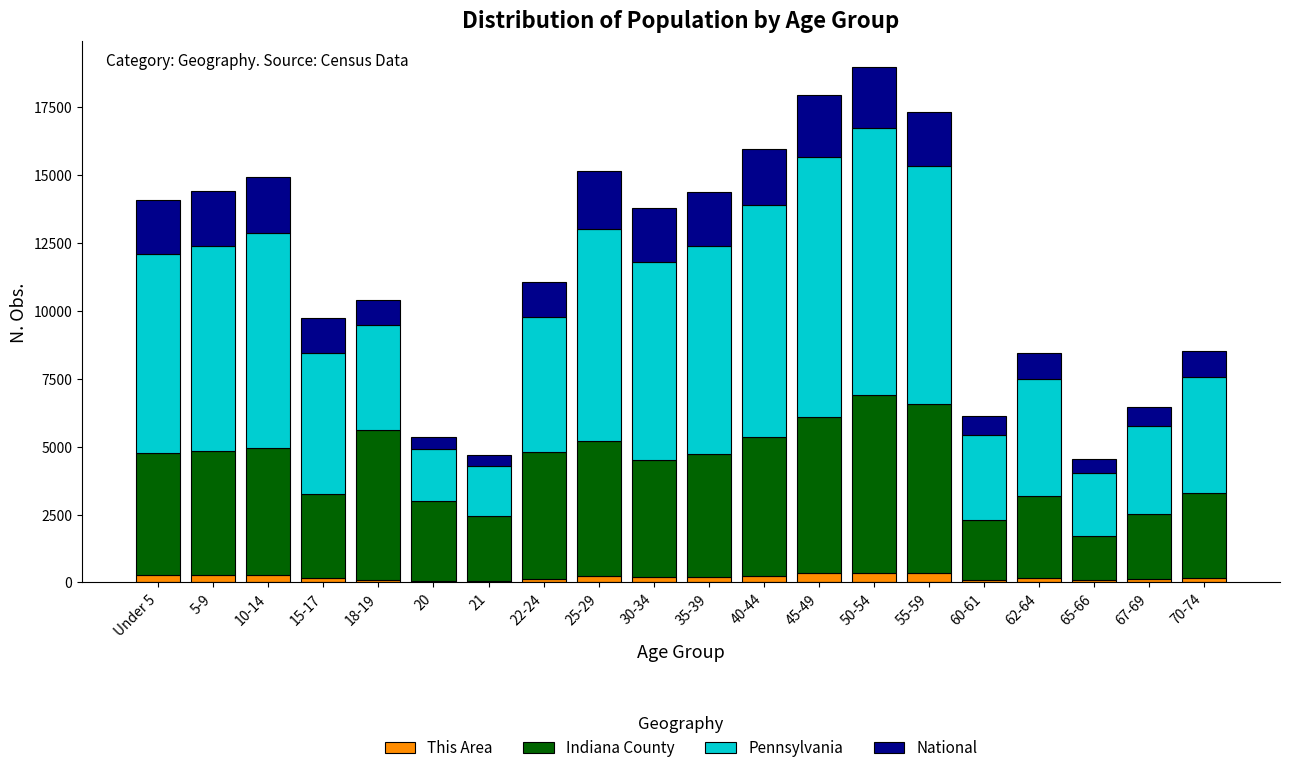

What is the sum of all This Area values?

3855.0